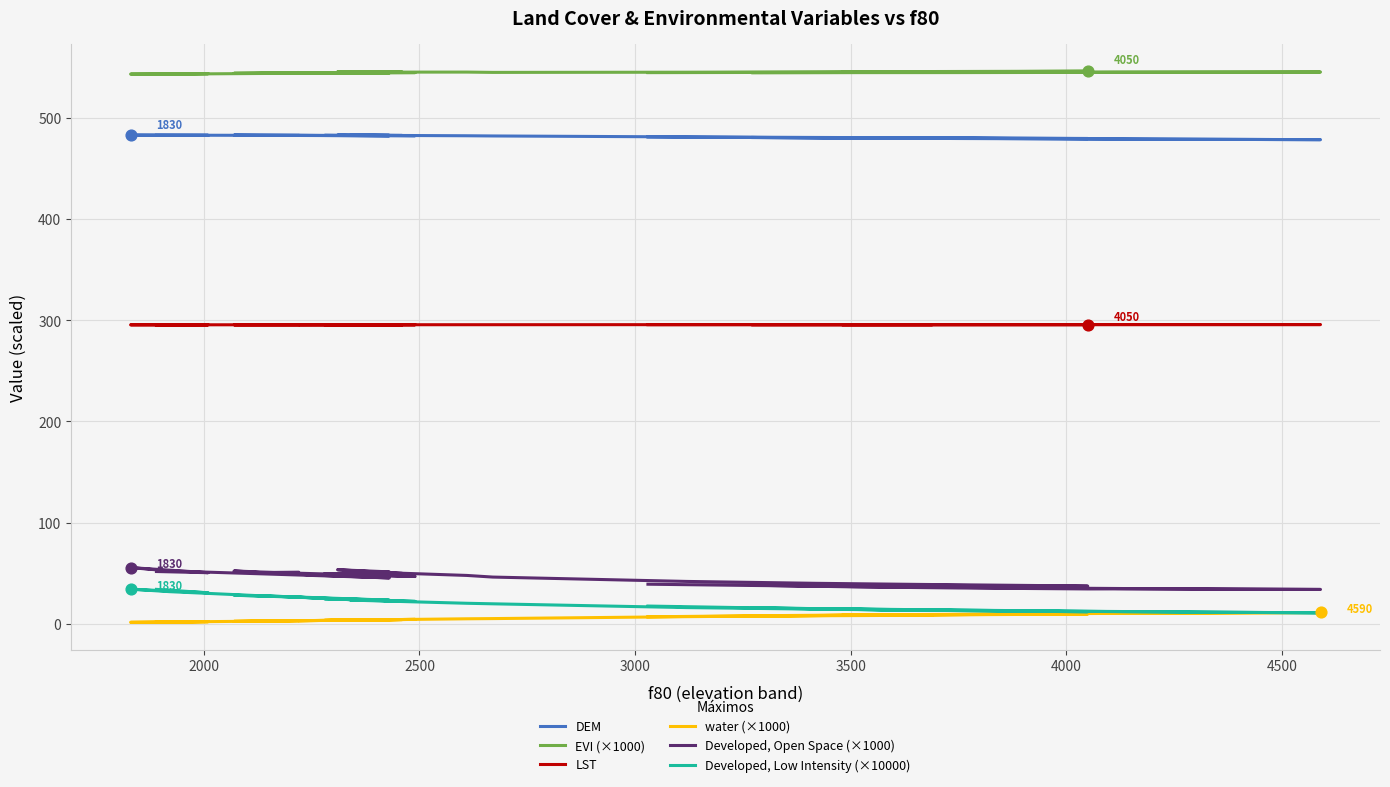

What are all the series names shown in the legend?

DEM, EVI (×1000), LST, water (×1000), Developed, Open Space (×1000), Developed, Low Intensity (×10000)